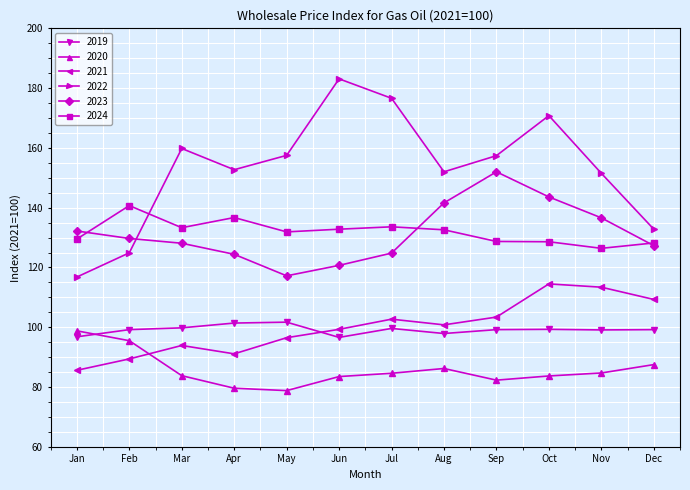

What is the difference between the maximum and minimum values in the 2022 series?

66.3